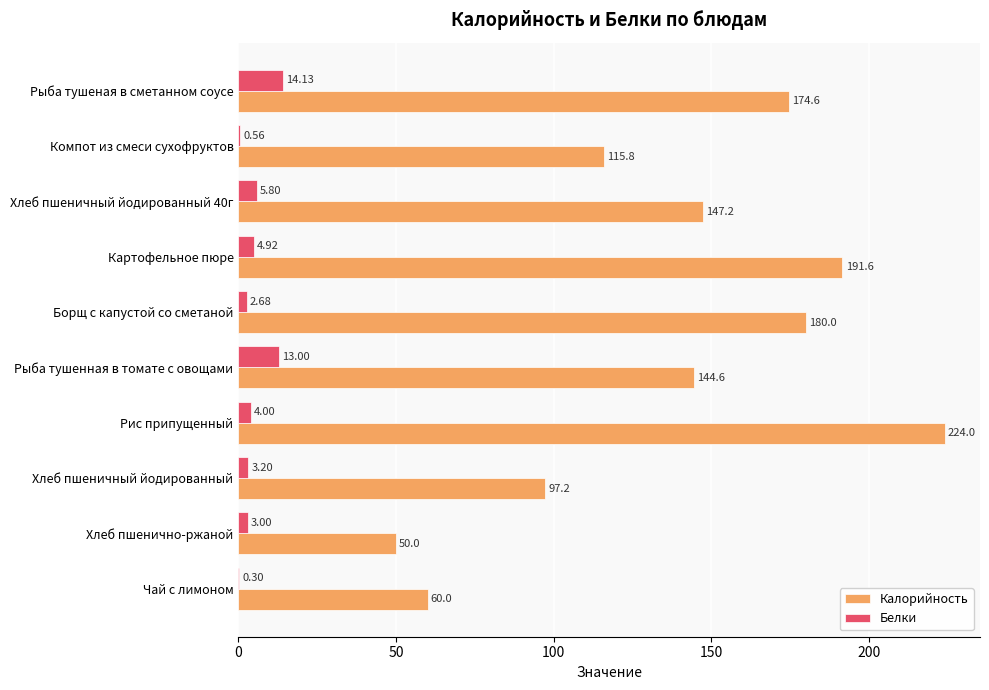

Which series has the largest total across all categories?

Калорийность